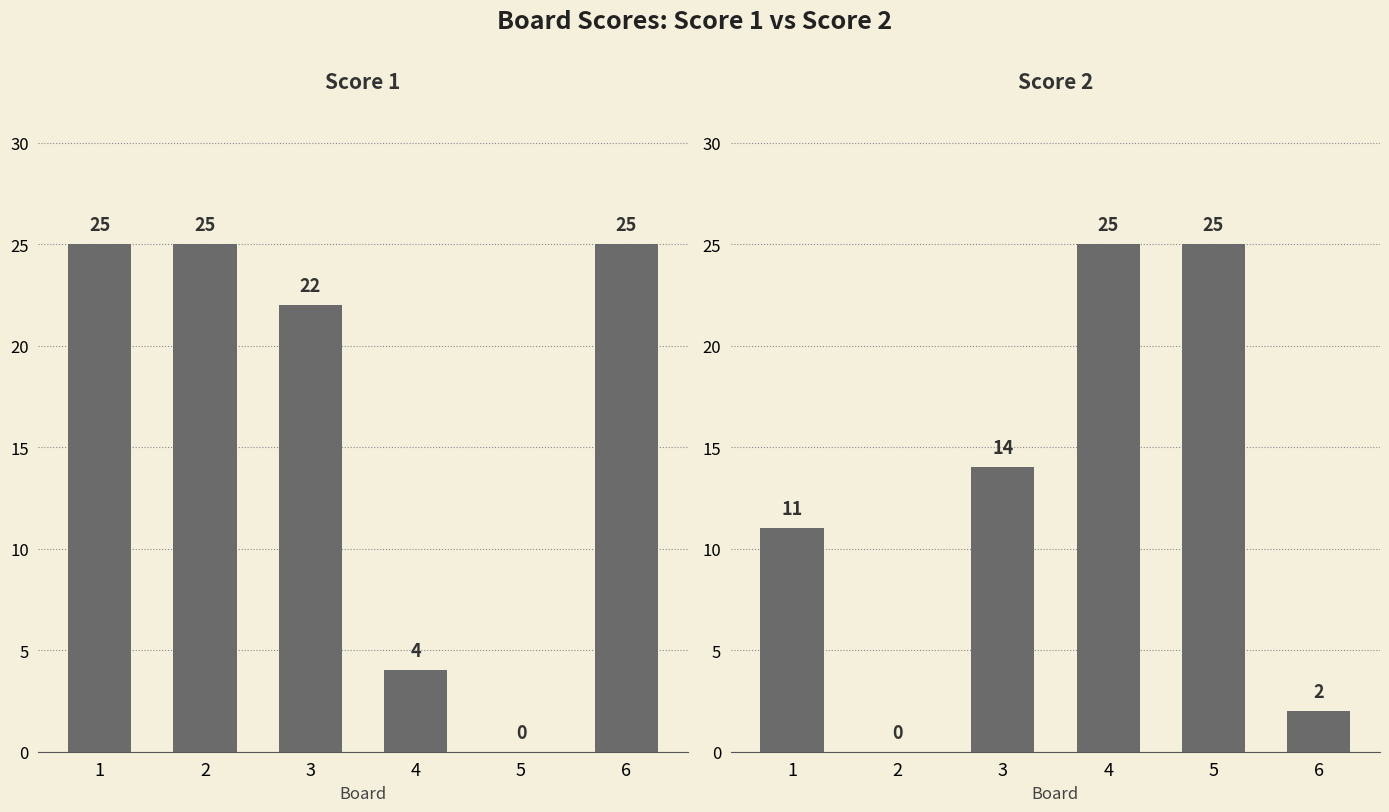

Which has a higher value, 4 or 3?

3